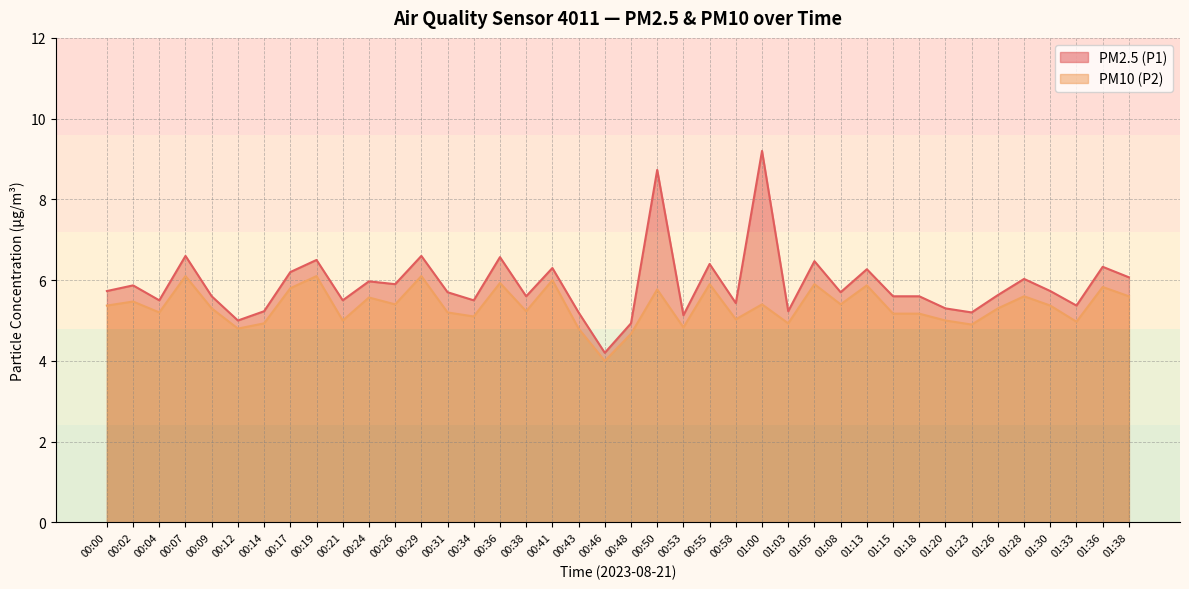

What is the maximum value for PM10 (P2)?

6.1